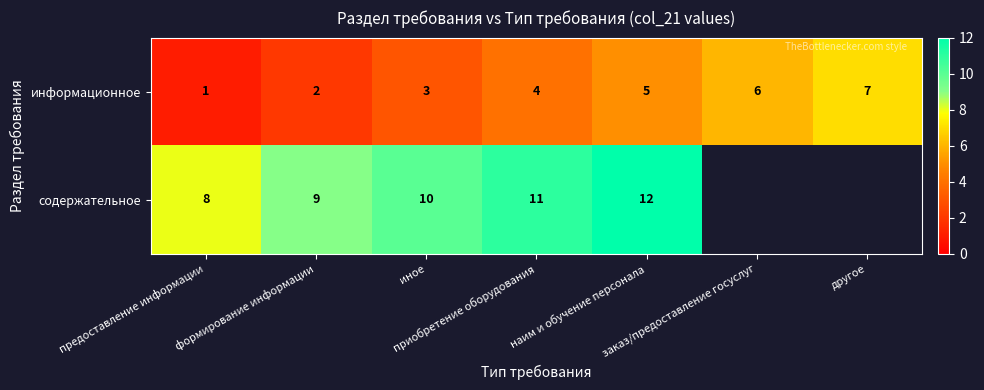

How many информационное values are between 2 and 6?

5